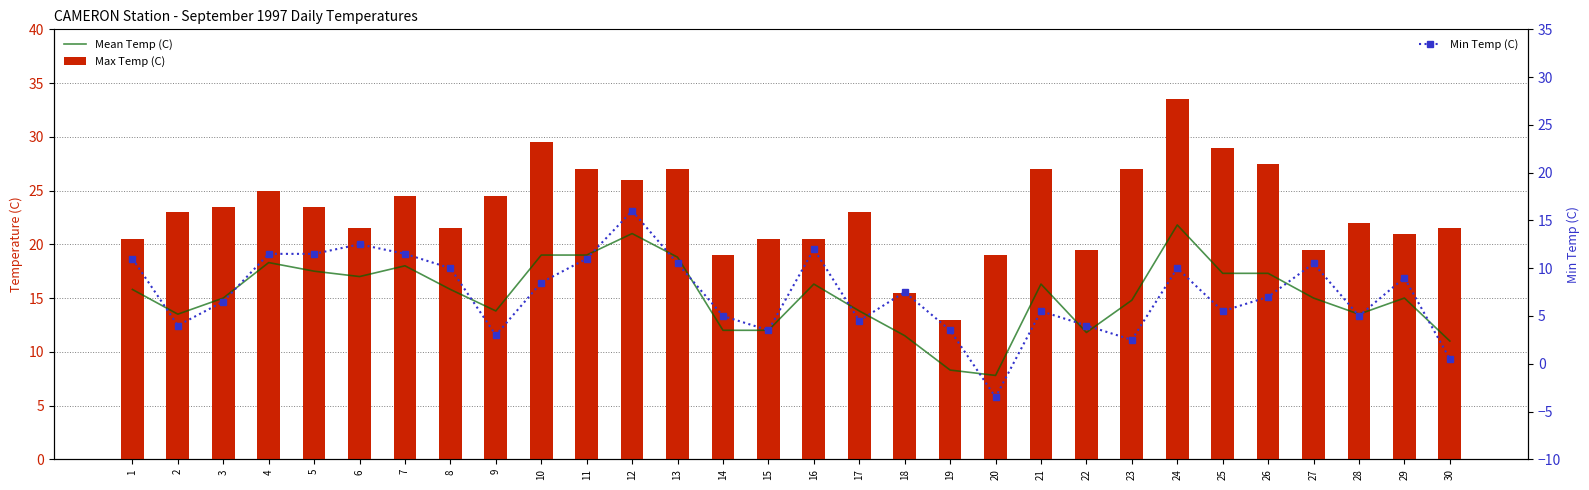

Which category has the lowest value in the Min Temp (C) series?

20